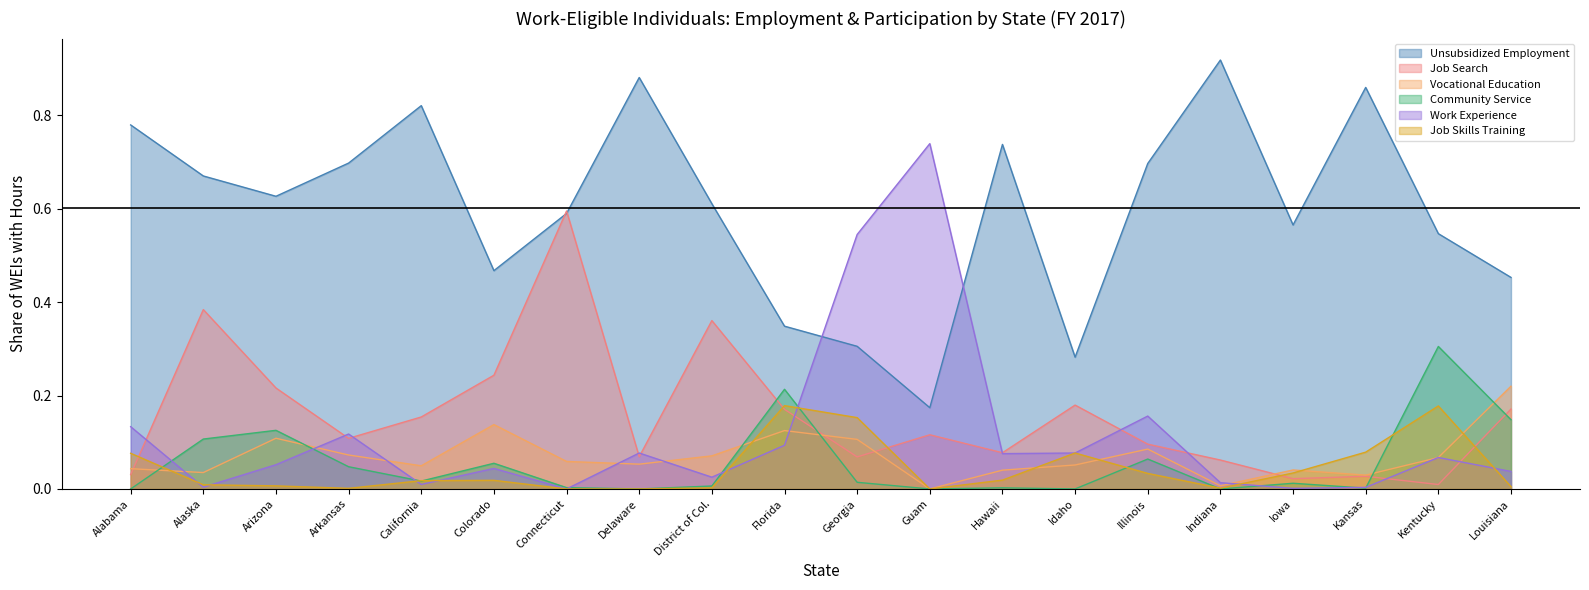

How many lines are shown in the chart?

6